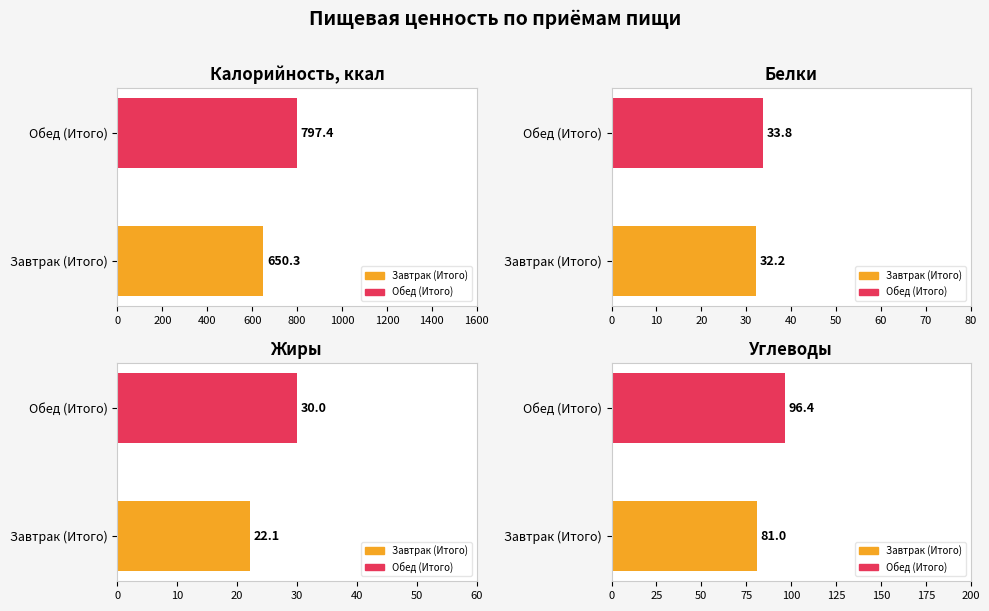

How many data points in Жиры are less than 30?

1